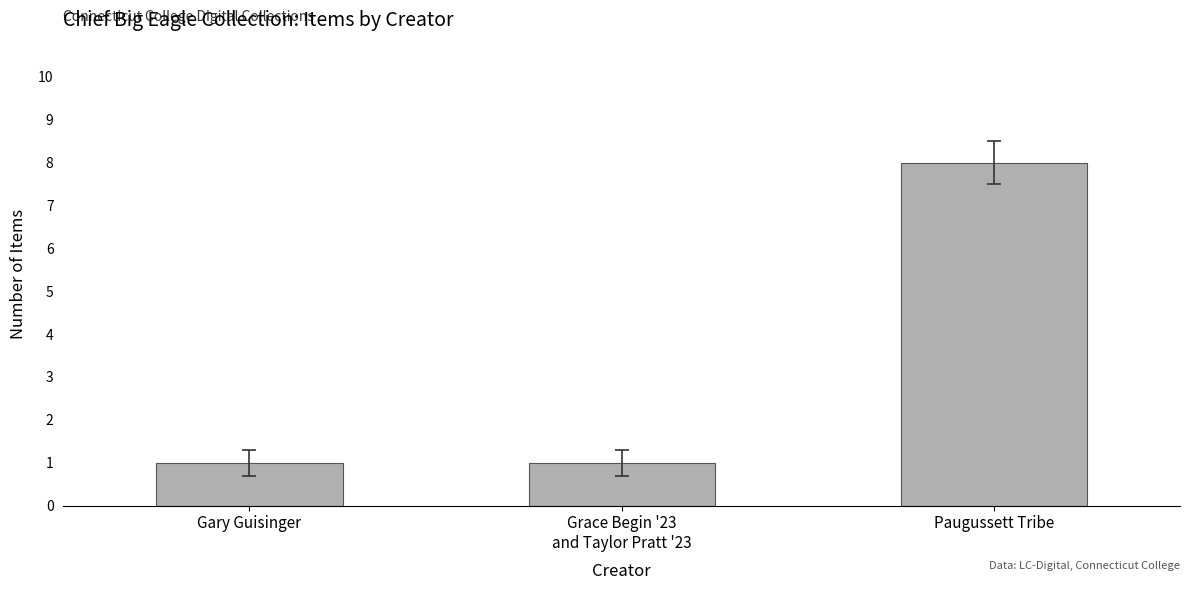

Count the number of categories in the chart.

3